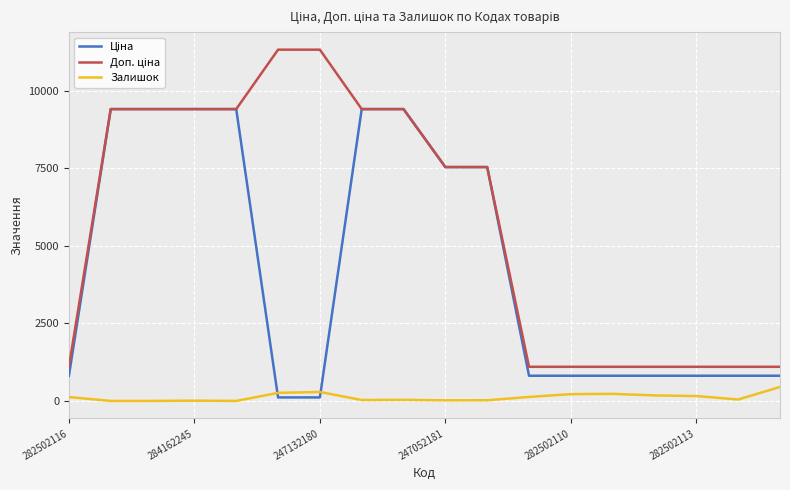

What is the maximum value shown in the chart?

11334.0